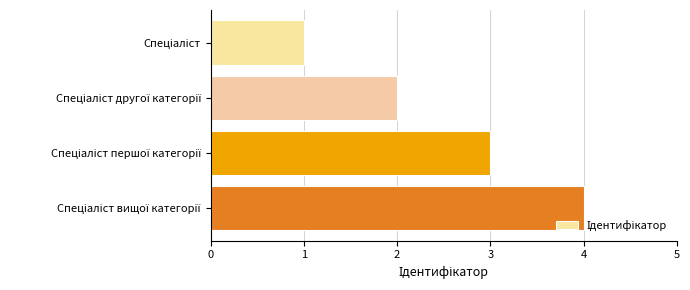

What is the sum of all values?

10